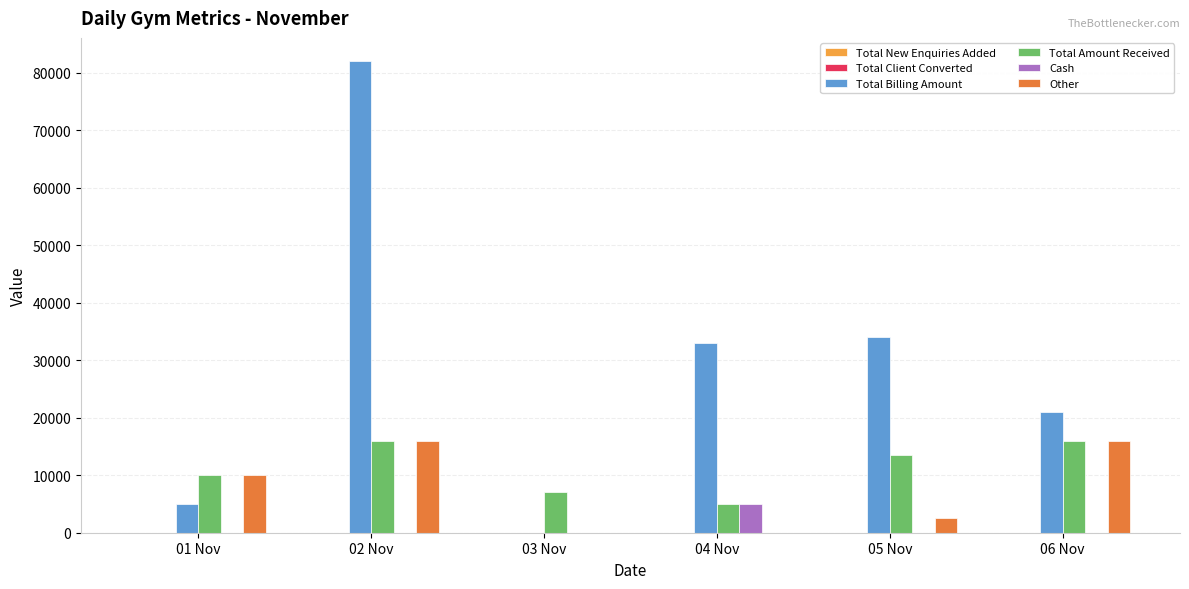

True or false: Total Amount Received has a value of 6999 at 03 Nov.

True